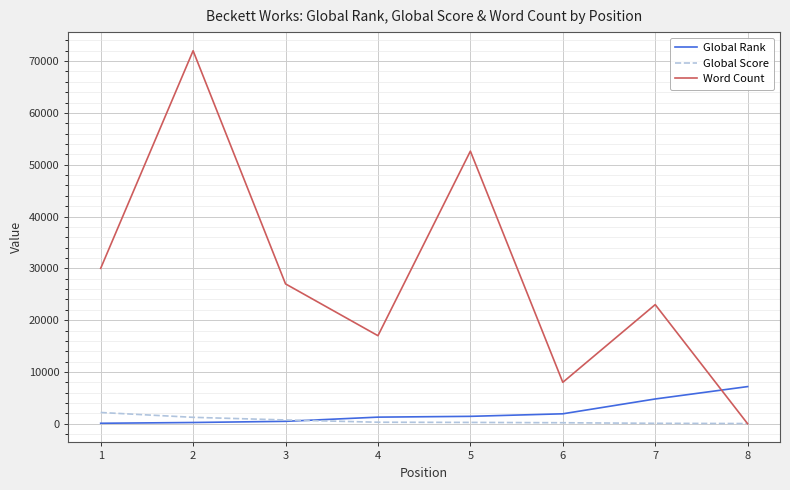

Which label corresponds to the largest value in the chart?

2